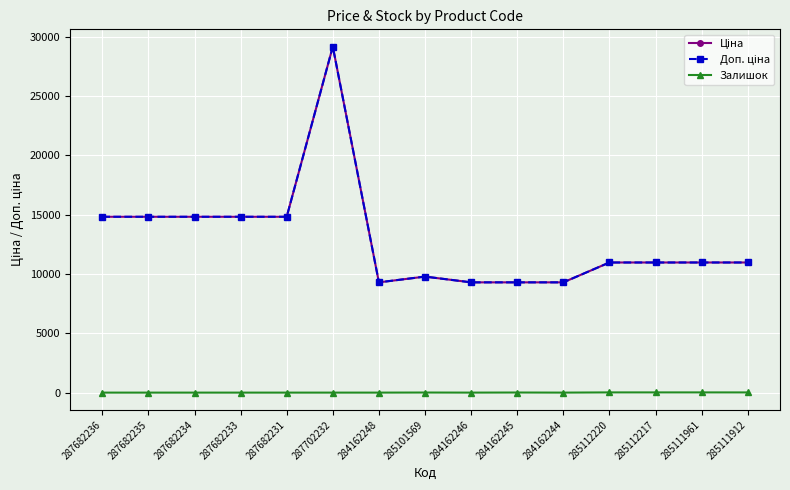

What is the sum of the Доп. ціна values at 285111912 and 284162248?

20254.9